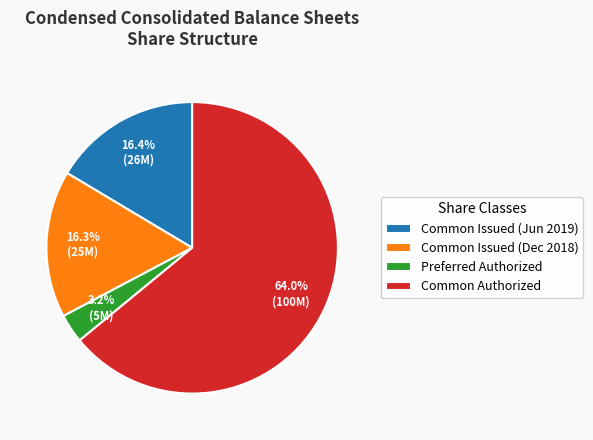

What is the ratio of the value at Common Issued (Dec 2018) to the value at Preferred Authorized?

5.1